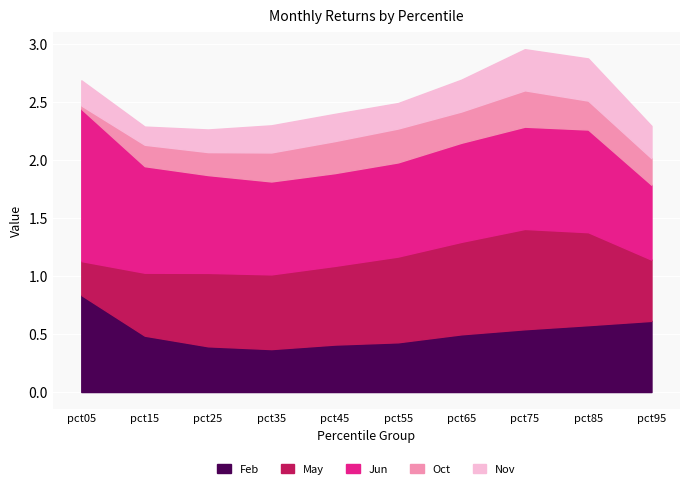

At which label does Feb reach its peak?

pct05